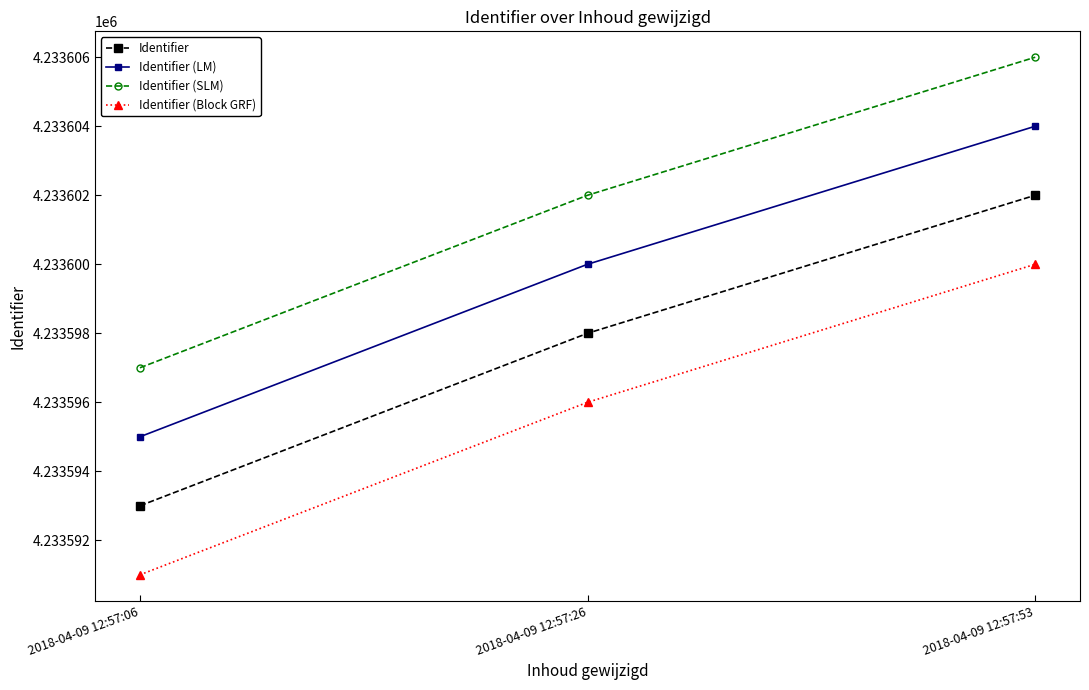

What is the difference between the second highest and minimum values in the Identifier (Block GRF) series?

5